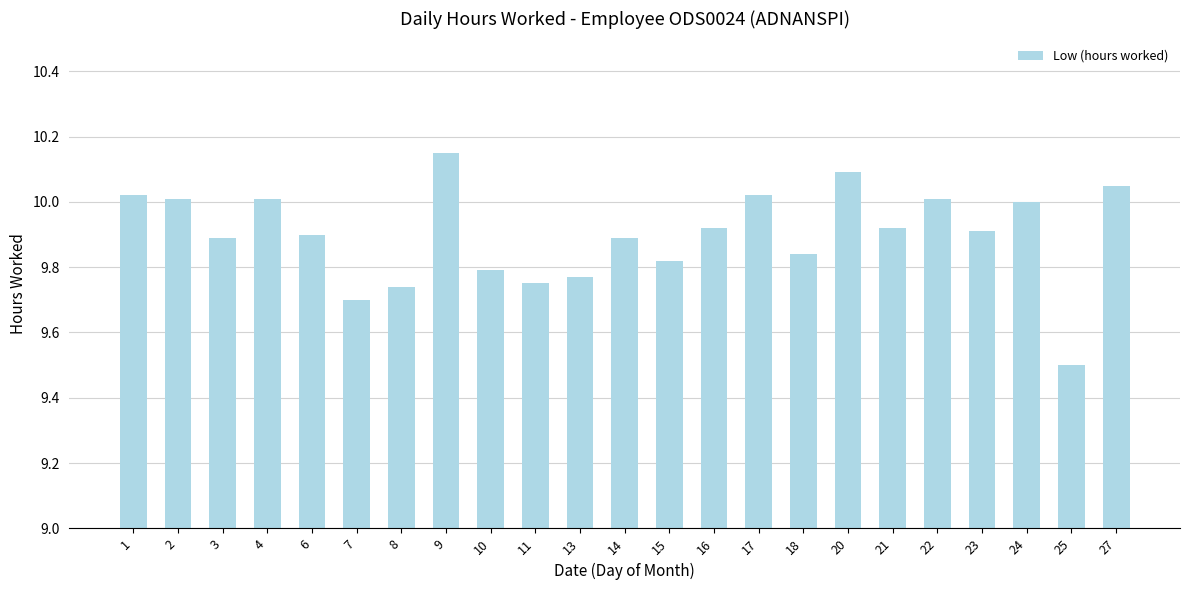

What is the sum of all values?

227.7